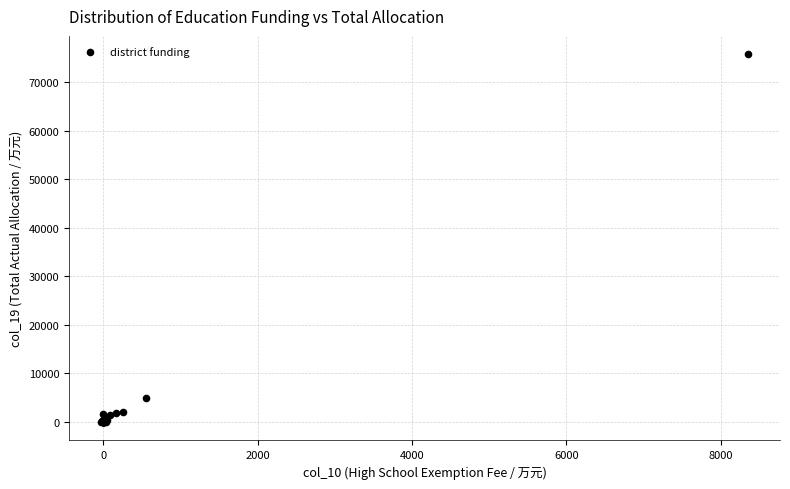

What Y value in the scatter plot is closest to 37846?

4963.3